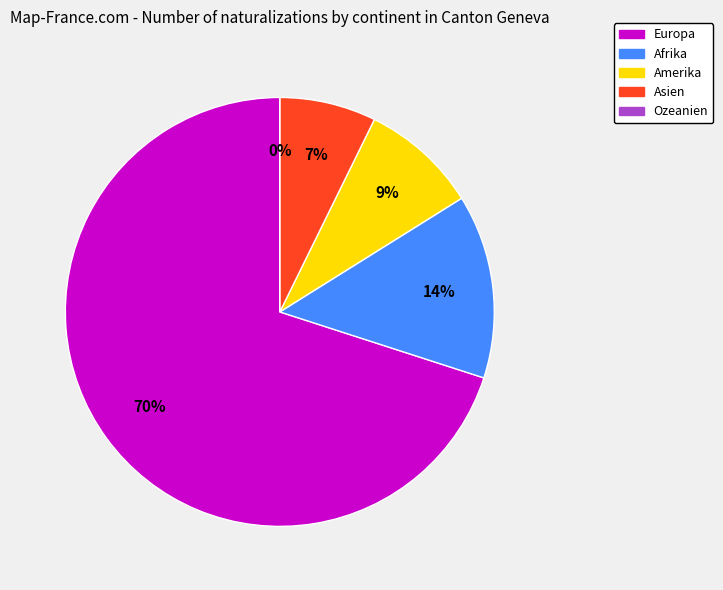

The Afrika slice represents 14% of the pie. True or false?

True